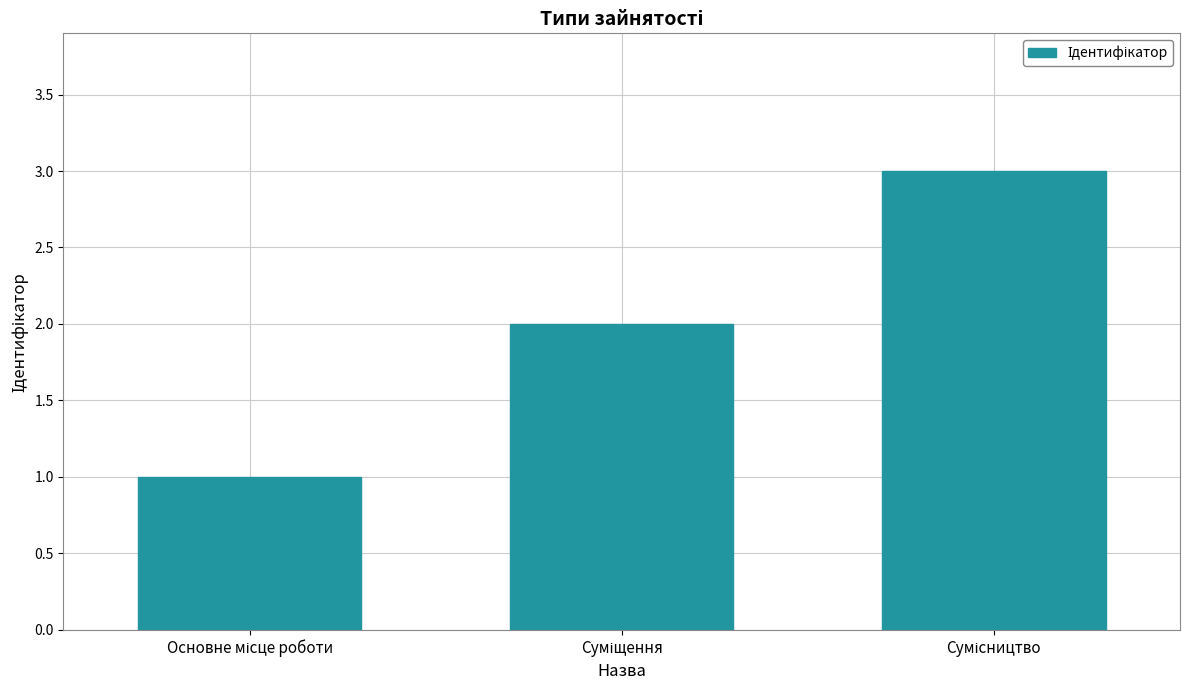

What is the maximum value shown in the chart?

3